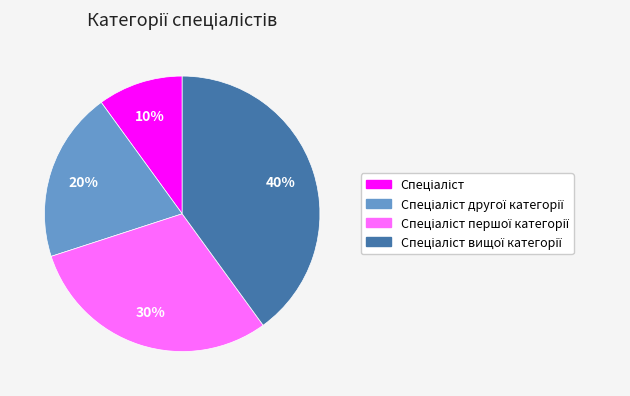

To the nearest percent, what is the average slice percentage?

25%